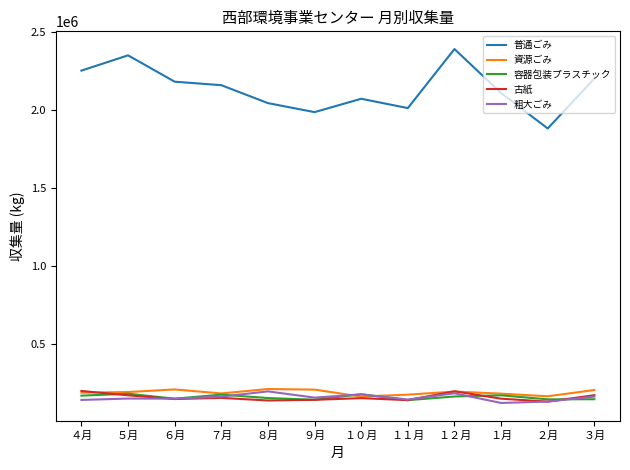

What are all the series names shown in the legend?

普通ごみ, 資源ごみ, 容器包装プラスチック, 古紙, 粗大ごみ